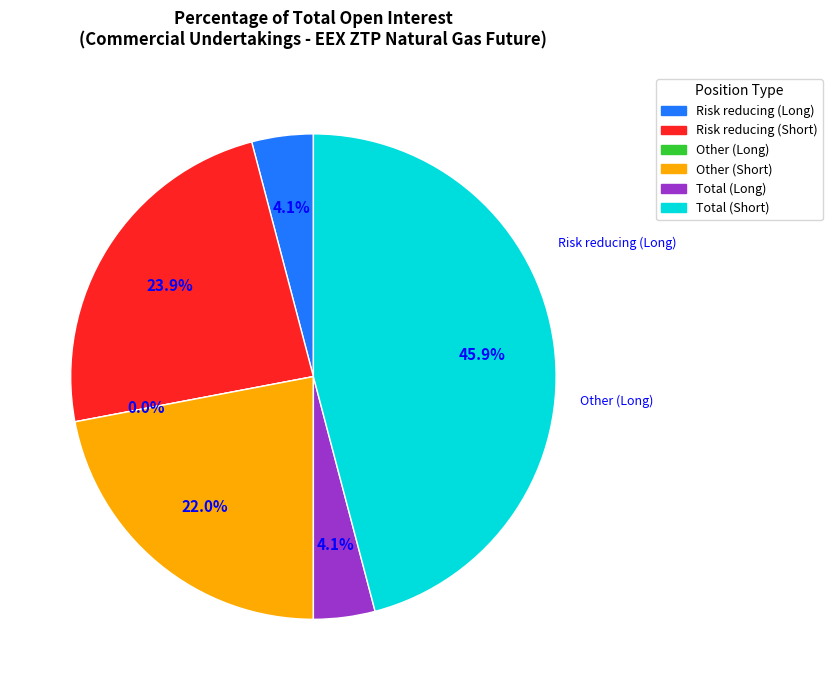

What portion of the pie excludes Other (Short)?

78.0%